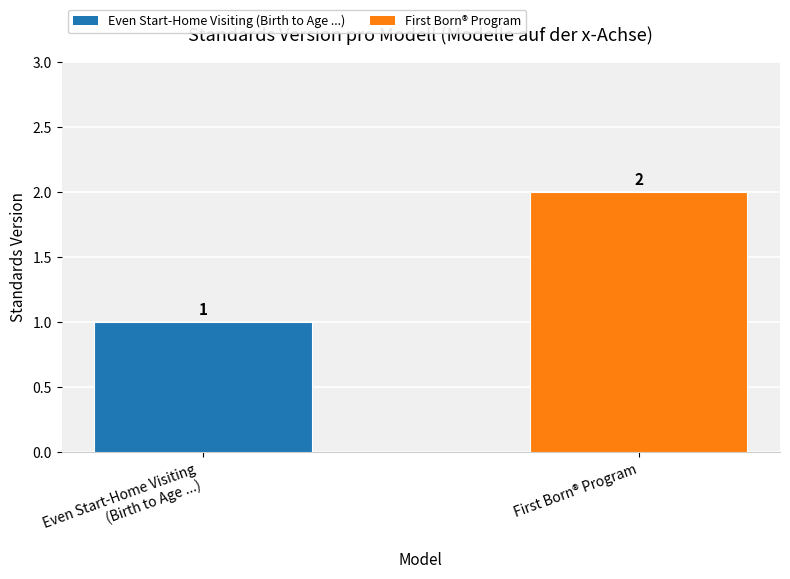

Rank the categories by value from lowest to highest.

Even Start-Home Visiting
(Birth to Age ...), First Born® Program